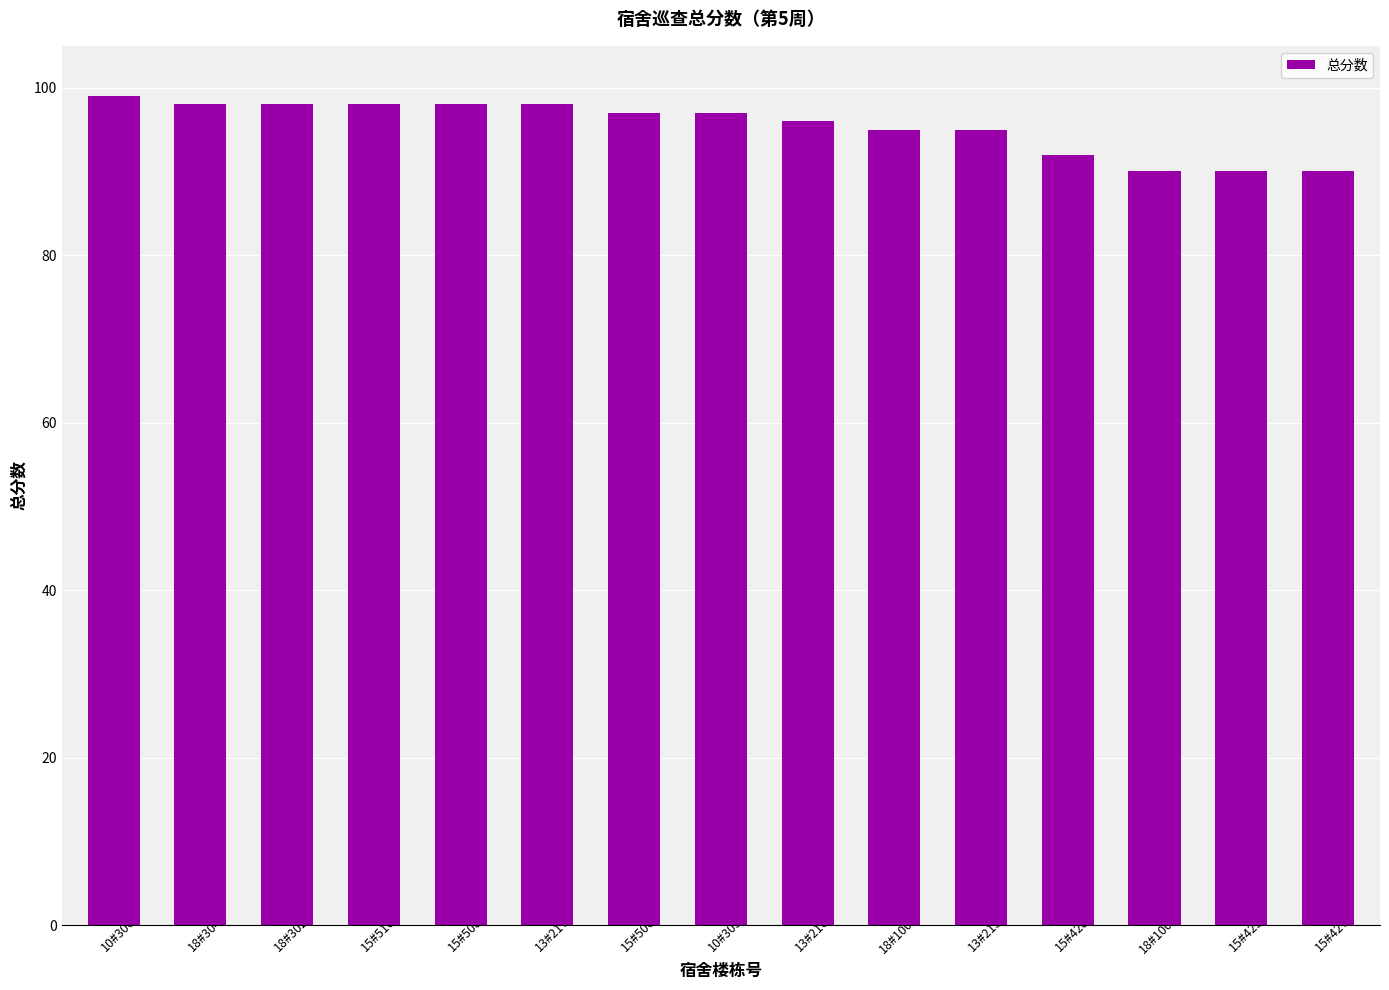

What is the label of the 11th bar from the right?

15#508